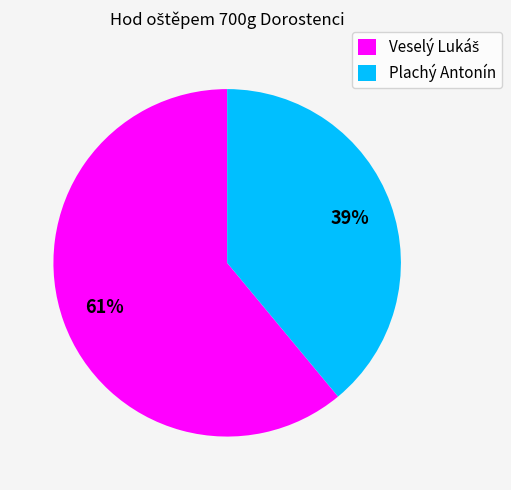

Count the number of slices in the pie.

2